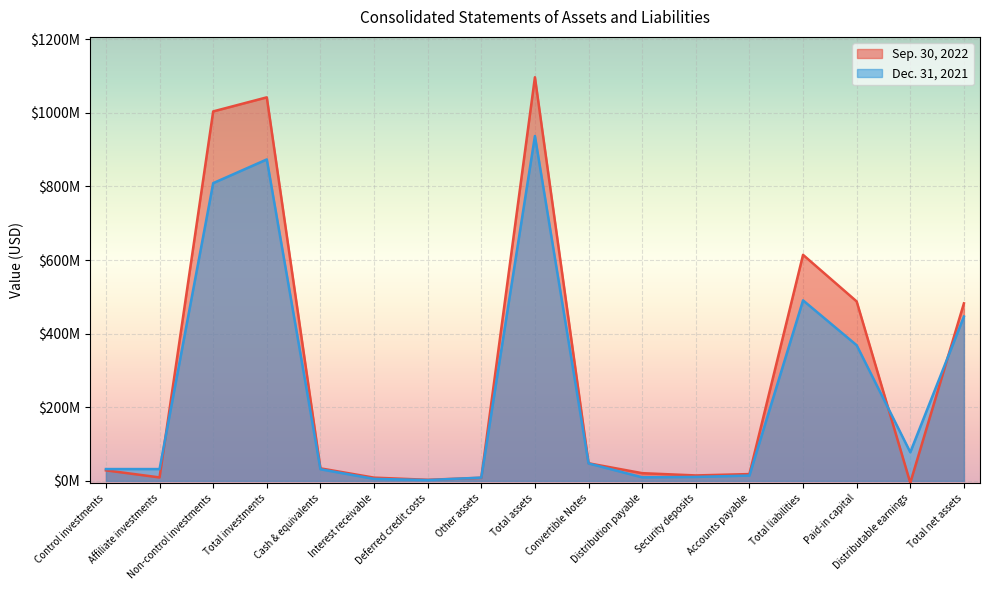

What is the sum of all Sep. 30, 2022 values?

4917376000